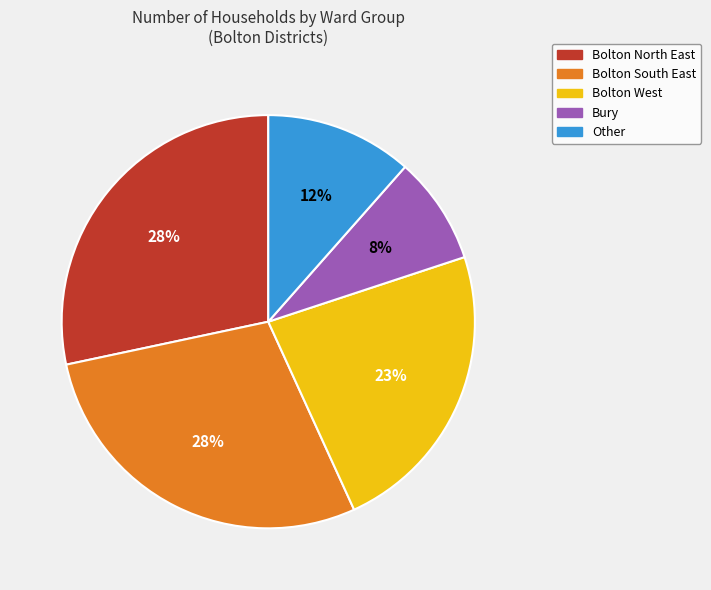

What is the smallest slice in the pie chart?

Bury